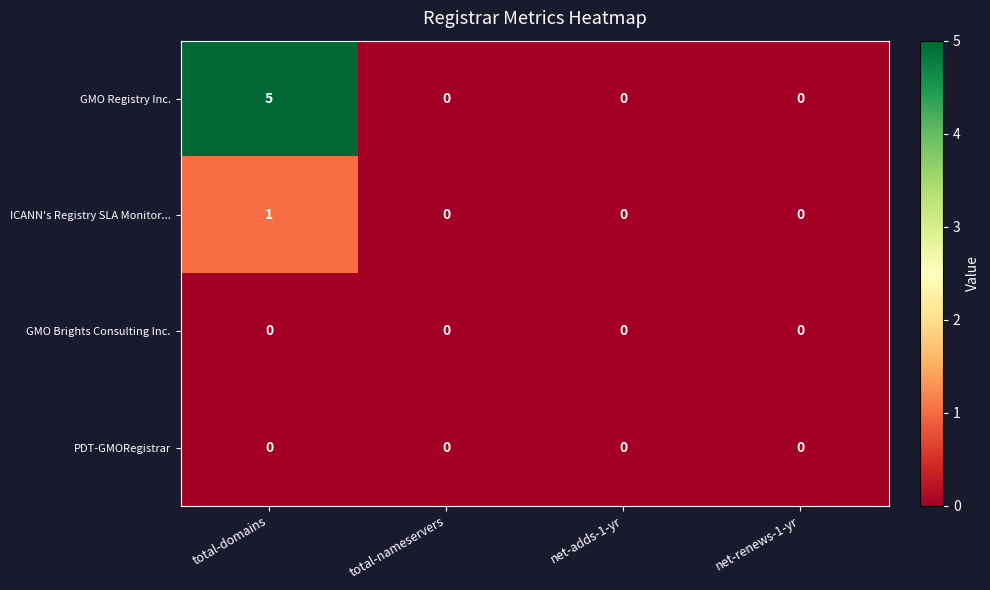

At which category is the sum across all series the highest?

total-domains